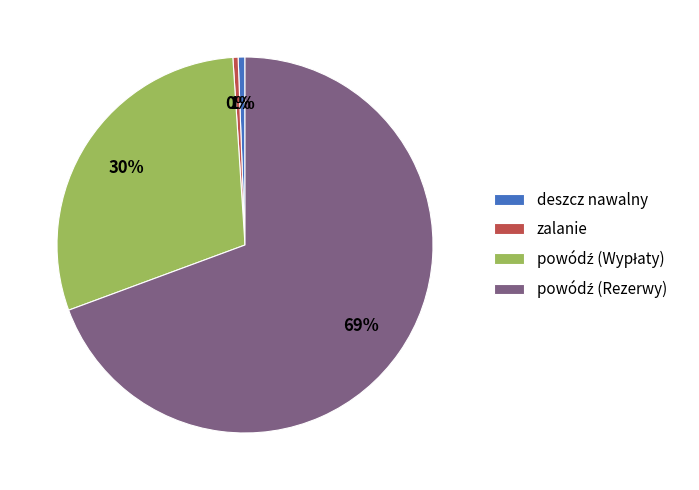

Combined, do deszcz nawalny and zalanie account for over 50%?

No